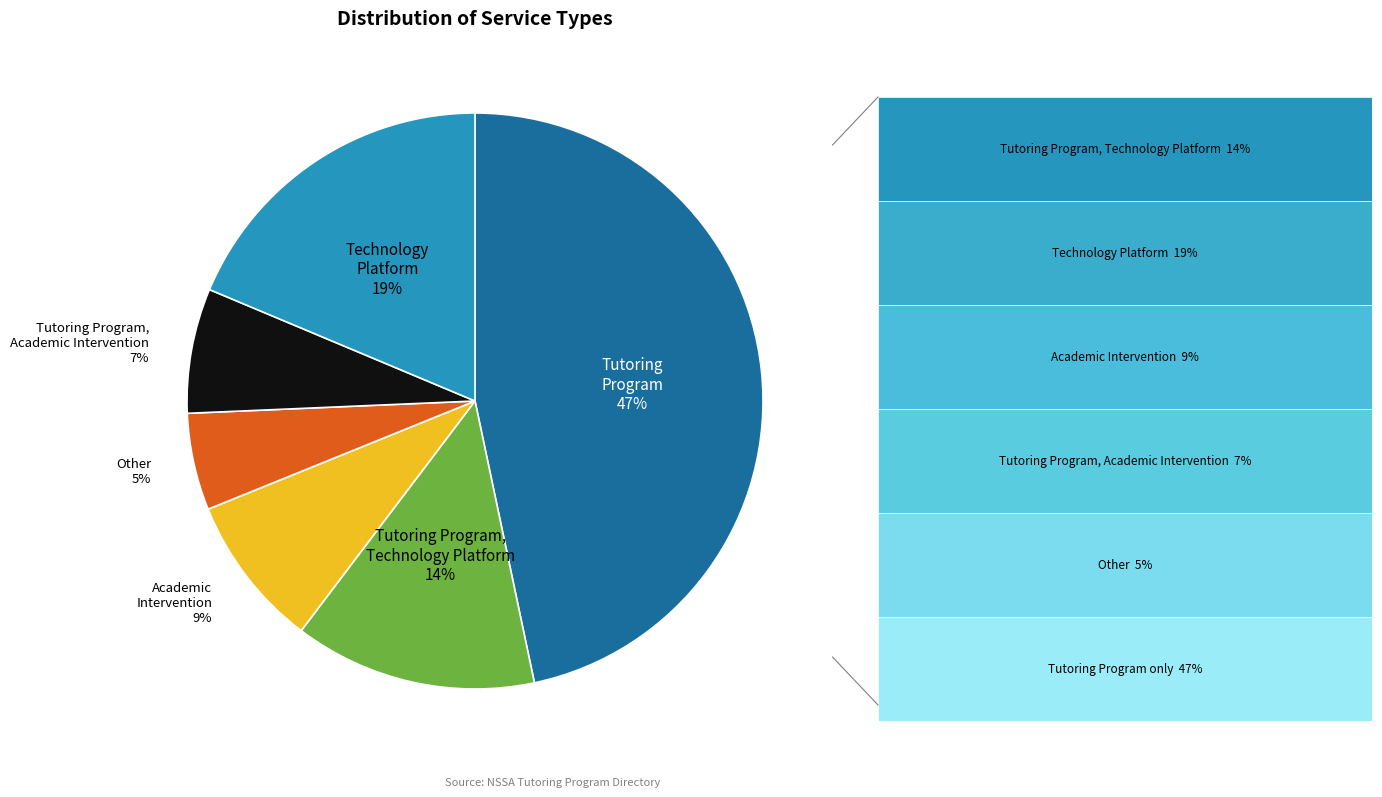

Is there any slice that represents more than half of the pie?

No